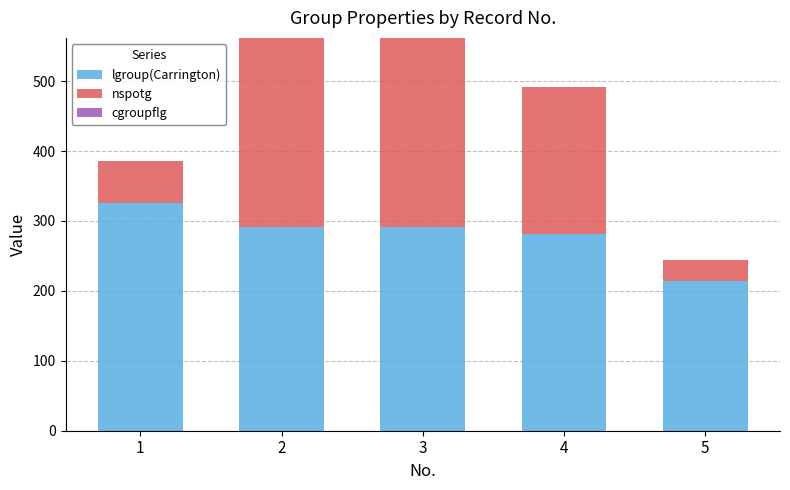

What is the difference between the maximum and minimum values in the lgroup(Carrington) series?

111.2